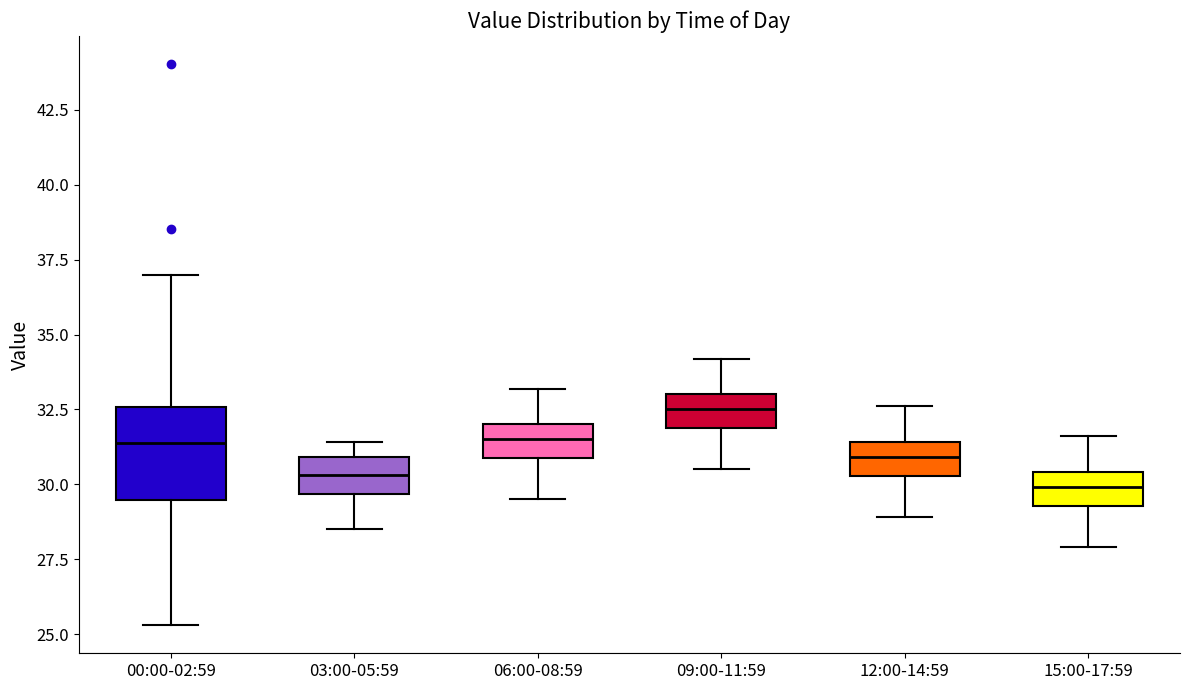

Reading left to right, transcribe this box plot: for each box, give where its median line is, the range the box spans, and where its two whiskers end, as read against the y-axis. The values are not printed on the chart, so give them approximately, as read against the axis.

00:00-02:59: median 31.5, box 29.5 to 32.5, whiskers 25.5 to 37.0
03:00-05:59: median 30.5, box 29.5 to 31.0, whiskers 28.5 to 31.5
06:00-08:59: median 31.5, box 31.0 to 32.0, whiskers 29.5 to 33.0
09:00-11:59: median 32.5, box 32.0 to 33.0, whiskers 30.5 to 34.0
12:00-14:59: median 31.0, box 30.5 to 31.5, whiskers 29.0 to 32.5
15:00-17:59: median 30.0, box 29.5 to 30.5, whiskers 28.0 to 31.5